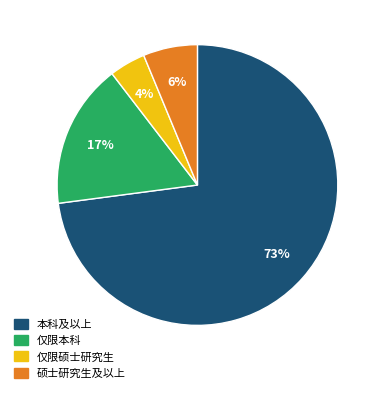

Does 本科及以上 represent more than half of the total?

Yes